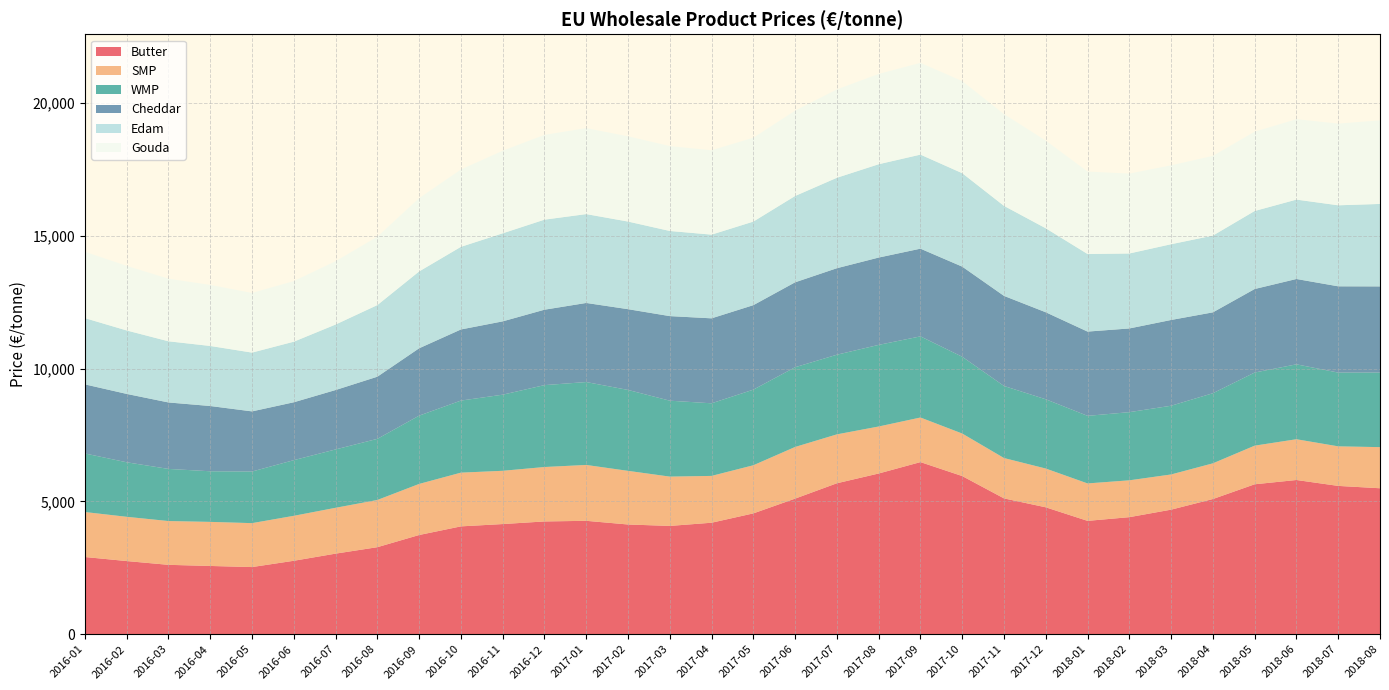

Reading left to right, transcribe all the data shown in this chart.

Butter: 2016-01=2907.5	2016-02=2755.3	2016-03=2613.1	2016-04=2570.7	2016-05=2528.9	2016-06=2766.0	2016-07=3034.8	2016-08=3277.4	2016-09=3736.3	2016-10=4061.3	2016-11=4148.9	2016-12=4247.0	2017-01=4271.0	2017-02=4132.4	2017-03=4078.6	2017-04=4199.0	2017-05=4550.7	2017-06=5106.9	2017-07=5685.3	2017-08=6053.0	2017-09=6482.1	2017-10=5956.3	2017-11=5115.1	2017-12=4779.4	2018-01=4268.9	2018-02=4408.5	2018-03=4691.3	2018-04=5091.4	2018-05=5647.1	2018-06=5808.0	2018-07=5585.5	2018-08=5497.2
SMP: 2016-01=1694.0	2016-02=1666.5	2016-03=1649.1	2016-04=1659.7	2016-05=1654.5	2016-06=1693.1	2016-07=1726.3	2016-08=1777.8	2016-09=1923.5	2016-10=2023.6	2016-11=2005.7	2016-12=2050.1	2017-01=2104.2	2017-02=2020.2	2017-03=1857.1	2017-04=1763.2	2017-05=1812.6	2017-06=1945.7	2017-07=1841.6	2017-08=1769.8	2017-09=1679.5	2017-10=1601.6	2017-11=1520.3	2017-12=1460.1	2018-01=1410.0	2018-02=1387.6	2018-03=1325.3	2018-04=1344.5	2018-05=1454.5	2018-06=1535.2	2018-07=1489.9	2018-08=1548.7
WMP: 2016-01=2206.0	2016-02=2053.3	2016-03=1963.5	2016-04=1906.3	2016-05=1943.6	2016-06=2096.4	2016-07=2198.2	2016-08=2302.3	2016-09=2571.7	2016-10=2714.1	2016-11=2866.5	2016-12=3084.2	2017-01=3121.9	2017-02=3047.5	2017-03=2859.5	2017-04=2734.3	2017-05=2847.5	2017-06=3002.5	2017-07=2999.8	2017-08=3073.9	2017-09=3055.7	2017-10=2891.6	2017-11=2713.5	2017-12=2608.2	2018-01=2545.1	2018-02=2566.9	2018-03=2588.2	2018-04=2640.2	2018-05=2753.6	2018-06=2821.4	2018-07=2777.7	2018-08=2808.5
Cheddar: 2016-01=2602.1	2016-02=2575.2	2016-03=2502.9	2016-04=2458.0	2016-05=2265.0	2016-06=2180.2	2016-07=2237.1	2016-08=2340.5	2016-09=2536.9	2016-10=2678.4	2016-11=2761.2	2016-12=2840.2	2017-01=2978.8	2017-02=3041.5	2017-03=3185.2	2017-04=3200.1	2017-05=3182.1	2017-06=3198.6	2017-07=3257.8	2017-08=3289.0	2017-09=3303.0	2017-10=3394.6	2017-11=3393.3	2017-12=3277.0	2018-01=3173.6	2018-02=3152.3	2018-03=3230.3	2018-04=3046.1	2018-05=3145.7	2018-06=3214.0	2018-07=3249.3	2018-08=3244.9
Edam: 2016-01=2494.8	2016-02=2389.7	2016-03=2303.4	2016-04=2261.1	2016-05=2213.9	2016-06=2281.0	2016-07=2466.4	2016-08=2697.3	2016-09=2894.0	2016-10=3111.4	2016-11=3315.8	2016-12=3391.6	2017-01=3346.4	2017-02=3300.2	2017-03=3206.2	2017-04=3152.4	2017-05=3147.2	2017-06=3251.0	2017-07=3406.2	2017-08=3514.6	2017-09=3542.2	2017-10=3518.8	2017-11=3389.7	2017-12=3162.9	2018-01=2921.8	2018-02=2823.6	2018-03=2852.9	2018-04=2890.6	2018-05=2938.6	2018-06=2989.8	2018-07=3051.3	2018-08=3105.9
Gouda: 2016-01=2498.9	2016-02=2433.0	2016-03=2356.9	2016-04=2299.0	2016-05=2246.2	2016-06=2282.5	2016-07=2383.7	2016-08=2574.3	2016-09=2759.8	2016-10=2911.6	2016-11=3109.7	2016-12=3192.7	2017-01=3237.0	2017-02=3209.9	2017-03=3197.5	2017-04=3176.4	2017-05=3157.8	2017-06=3212.9	2017-07=3327.5	2017-08=3400.7	2017-09=3455.9	2017-10=3468.3	2017-11=3456.3	2017-12=3302.1	2018-01=3105.2	2018-02=3008.0	2018-03=2971.5	2018-04=3001.3	2018-05=2987.1	2018-06=3028.6	2018-07=3076.3	2018-08=3148.8